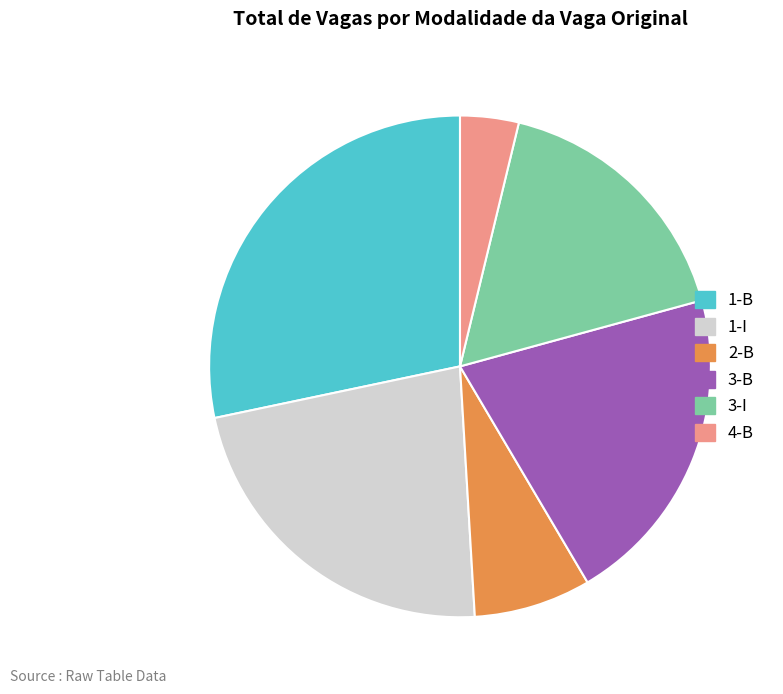

Is there a majority slice in this chart?

No